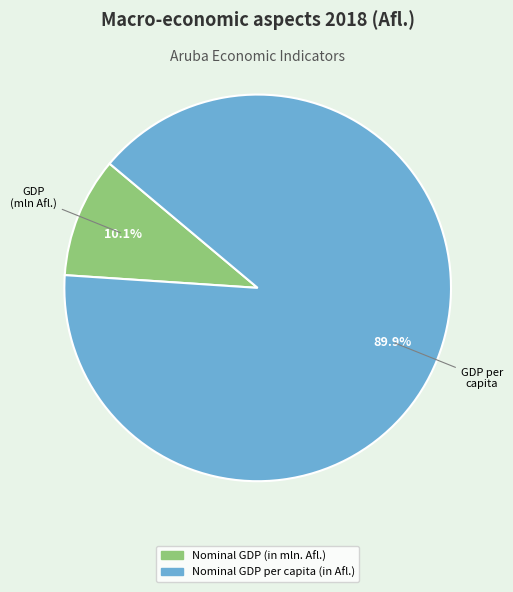

Combined, do Nominal GDP per capita (in Afl.) and Nominal GDP (in mln. Afl.) account for over 50%?

Yes